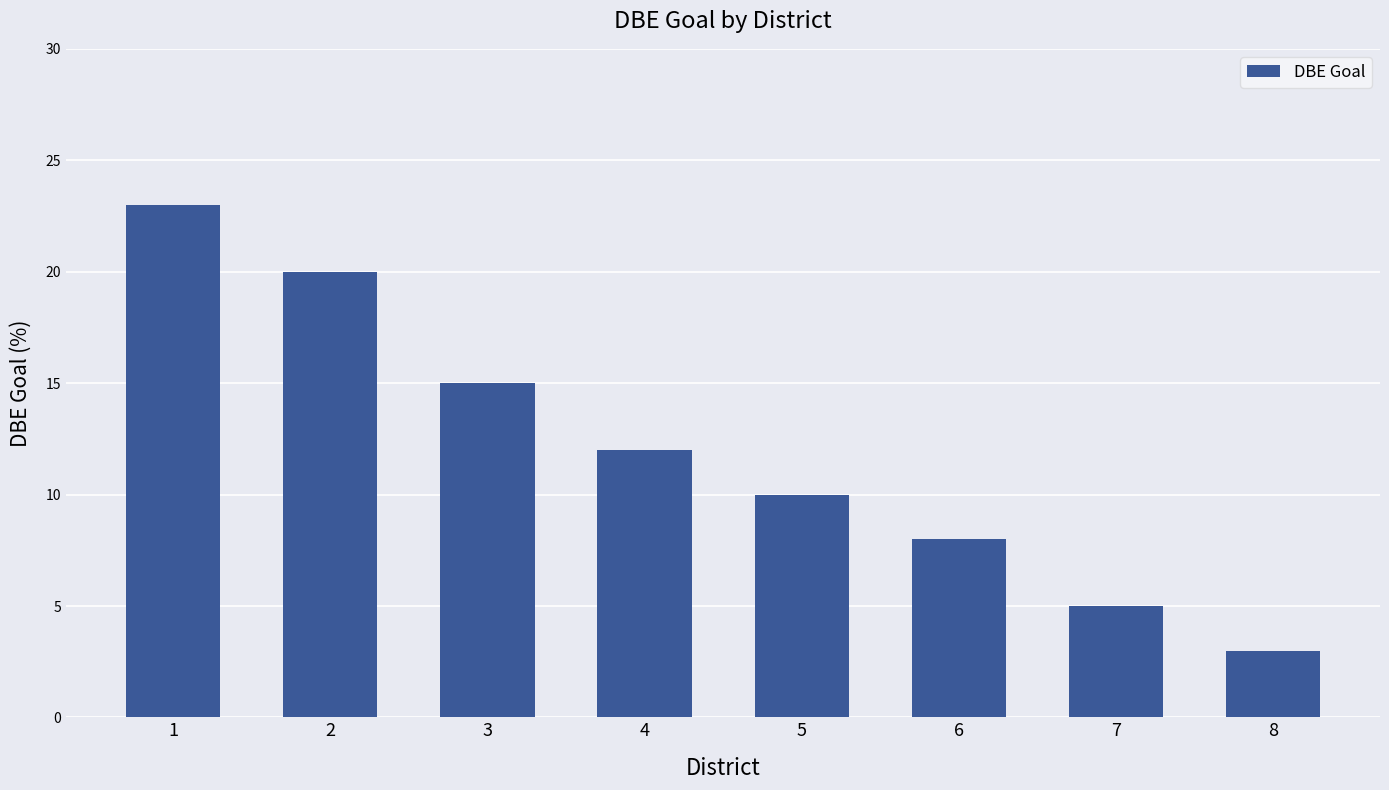

Between 5 and 2, which is larger?

2